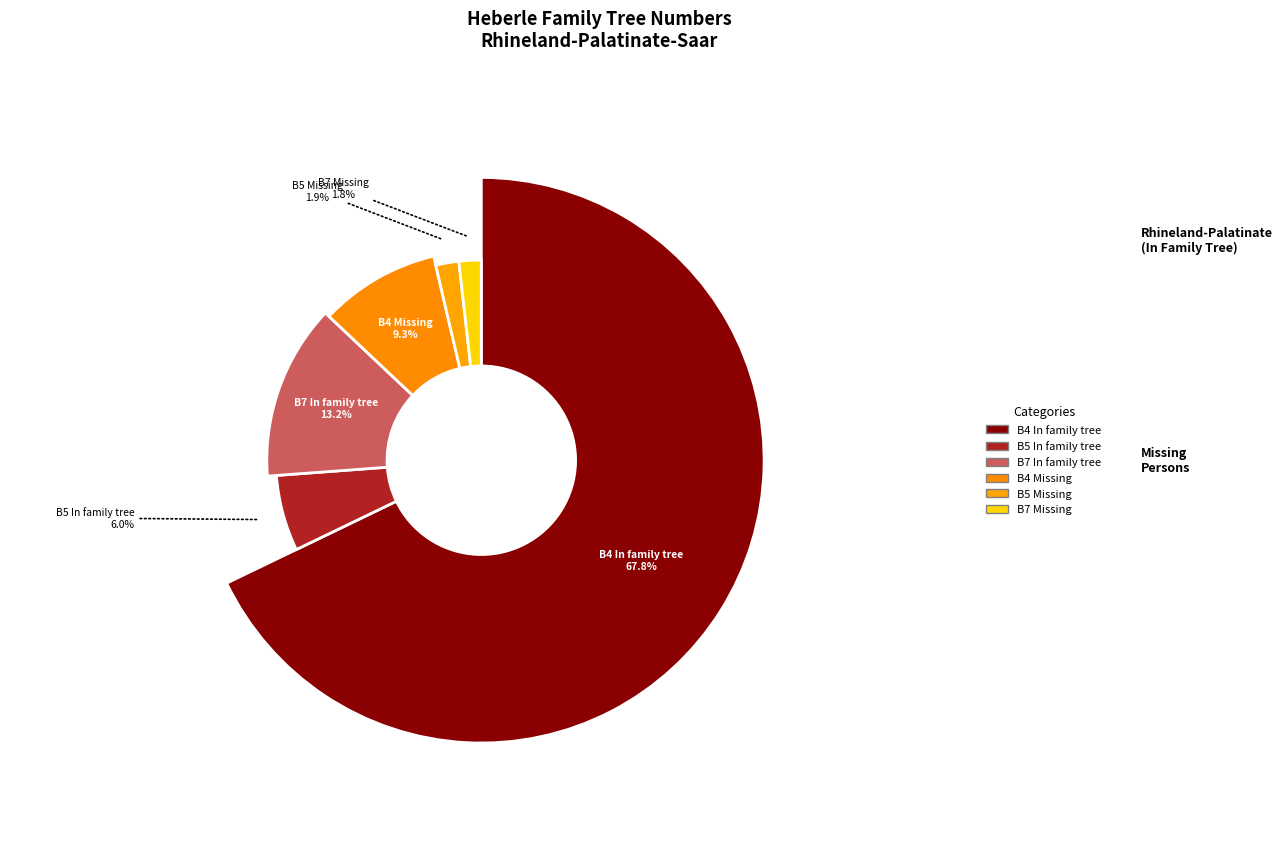

To the nearest percent, what portion does Missing B5 represent?

2%